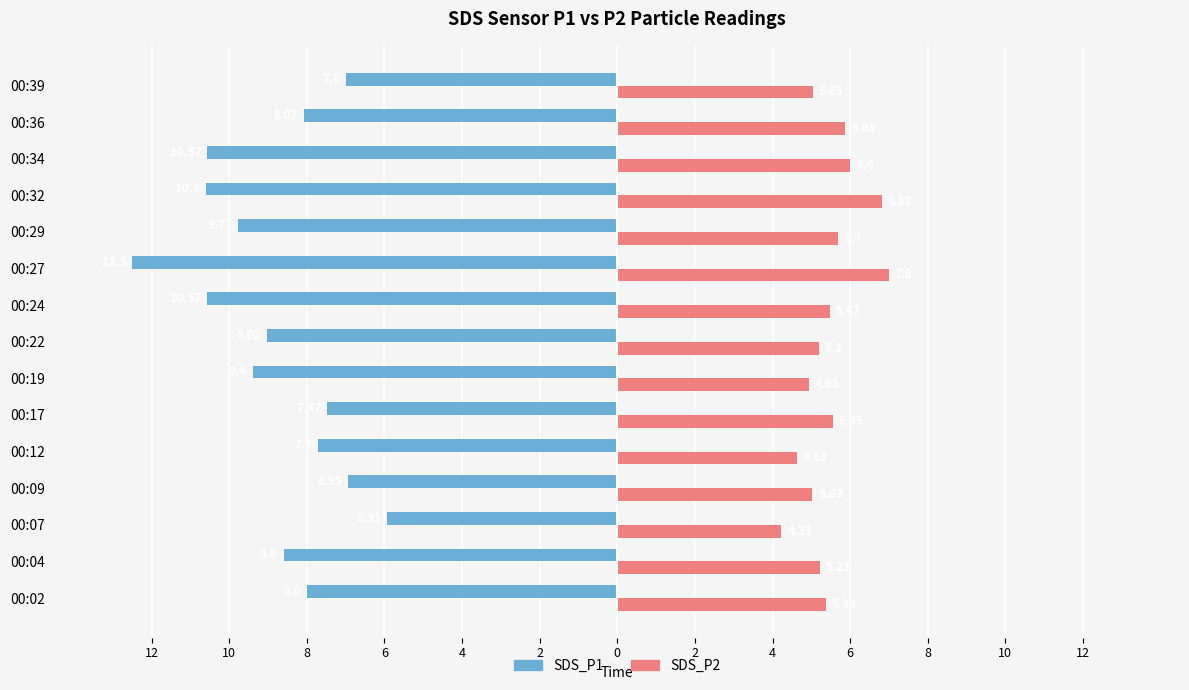

What are all the series names shown in the legend?

SDS_P1, SDS_P2